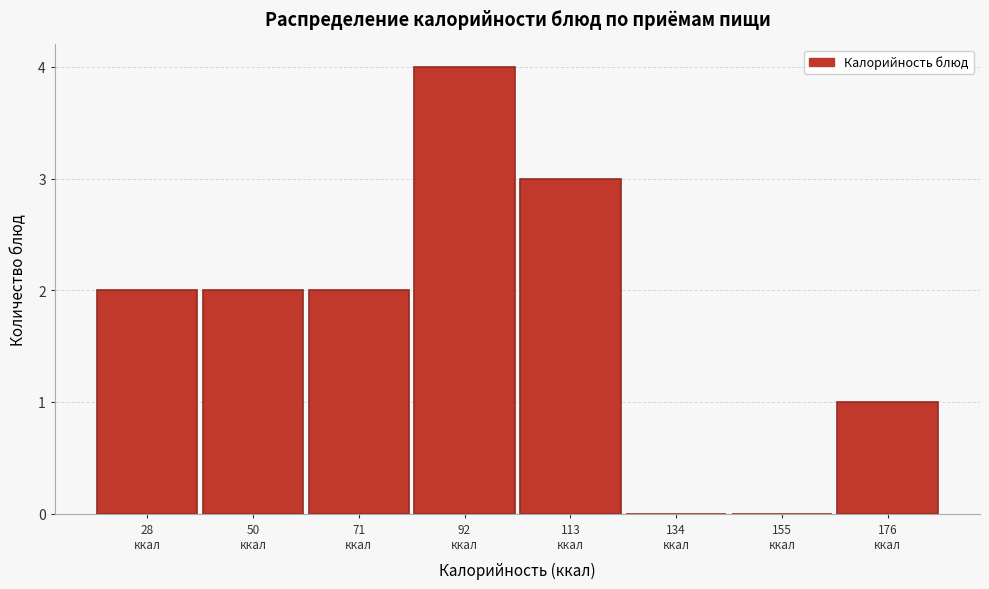

What is the sum of all values?

14